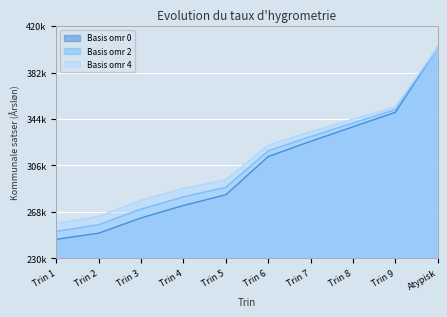

At how many categories does at least one series exceed 382131?

1